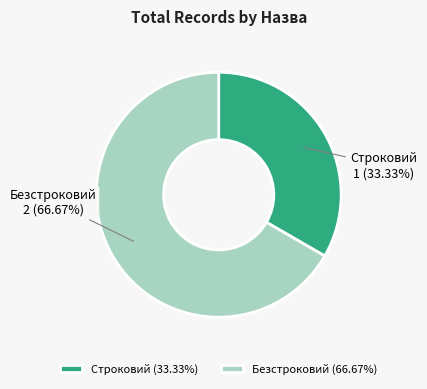

How many segments does this pie chart have?

2